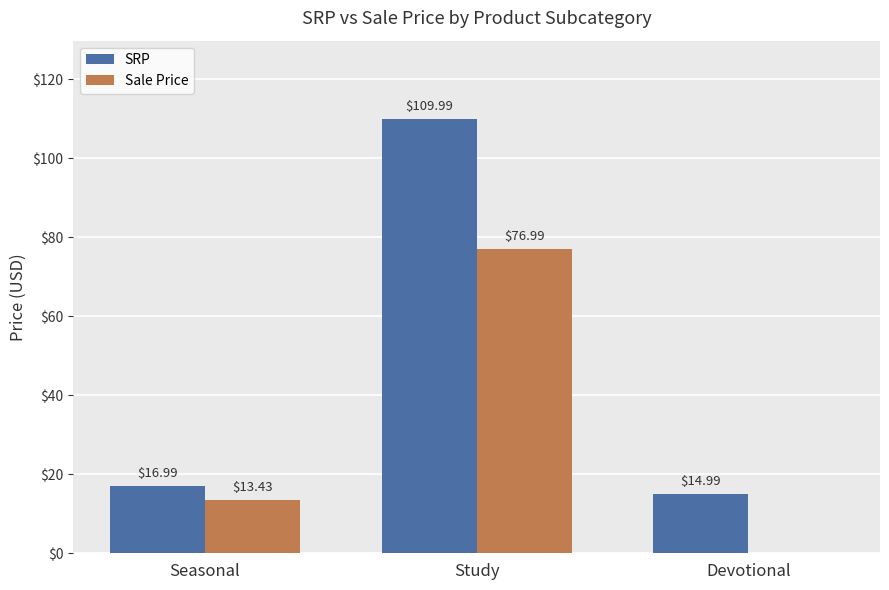

At which label does SRP first exceed 16?

Seasonal